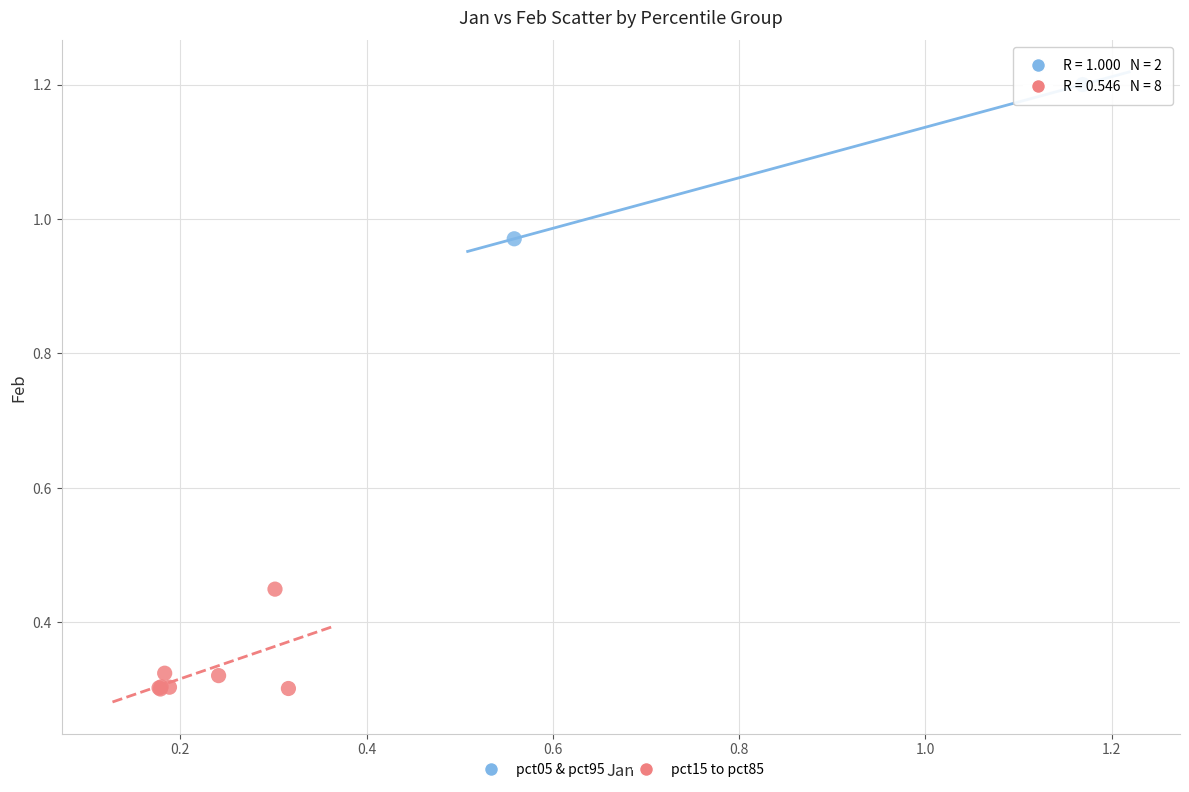

Which series has the widest spread of Y values?

pct05 & pct95